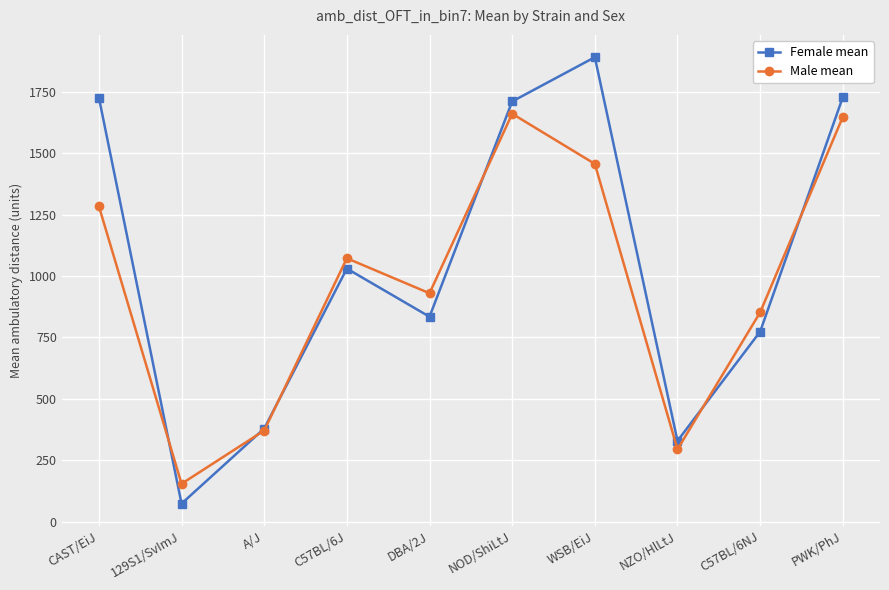

Rank the series at CAST/EiJ from lowest to highest value.

Male mean, Female mean